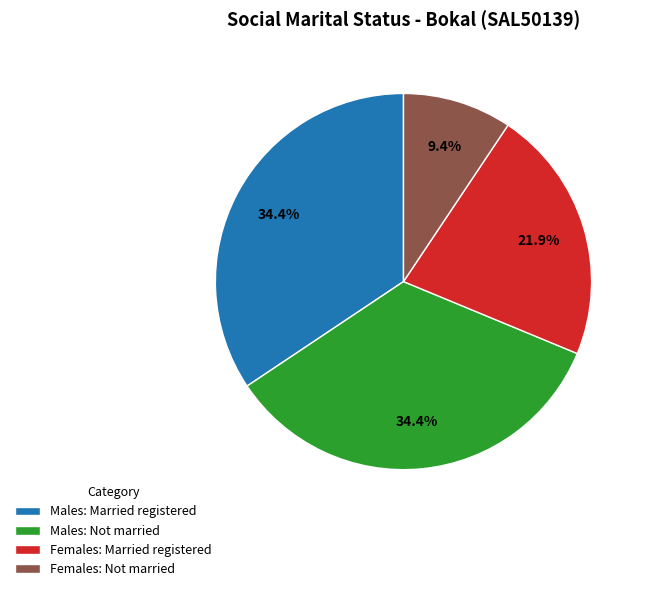

True or false: Males: Married registered accounts for 34% of the total.

True